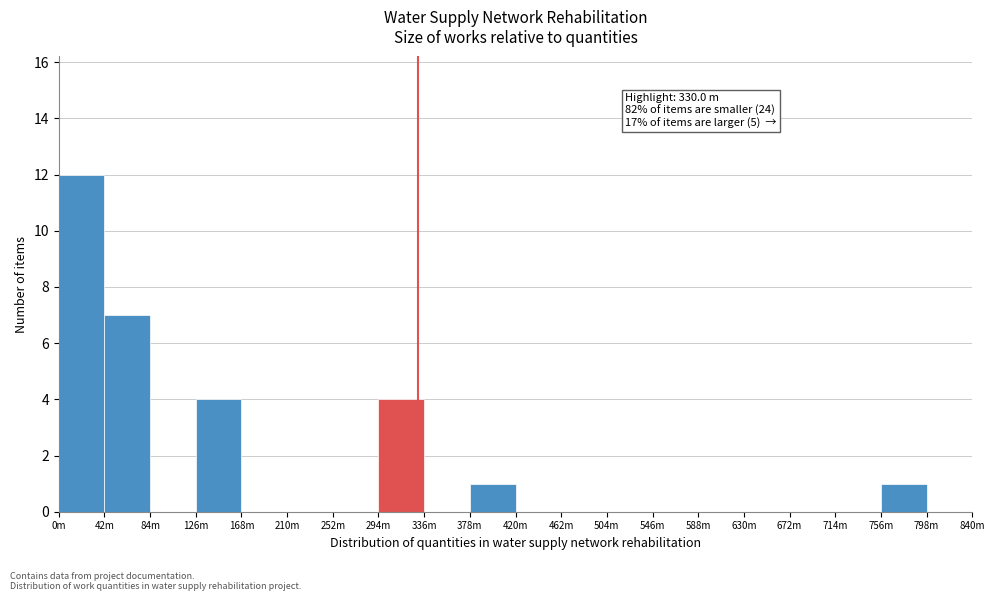

Reading left to right, transcribe all the data shown in this chart.

0m=12	42m=7	84m=0	126m=4	168m=0	210m=0	252m=0	294m=4	336m=0	378m=1	420m=0	462m=0	504m=0	546m=0	588m=0	630m=0	672m=0	714m=0	756m=1	798m=0